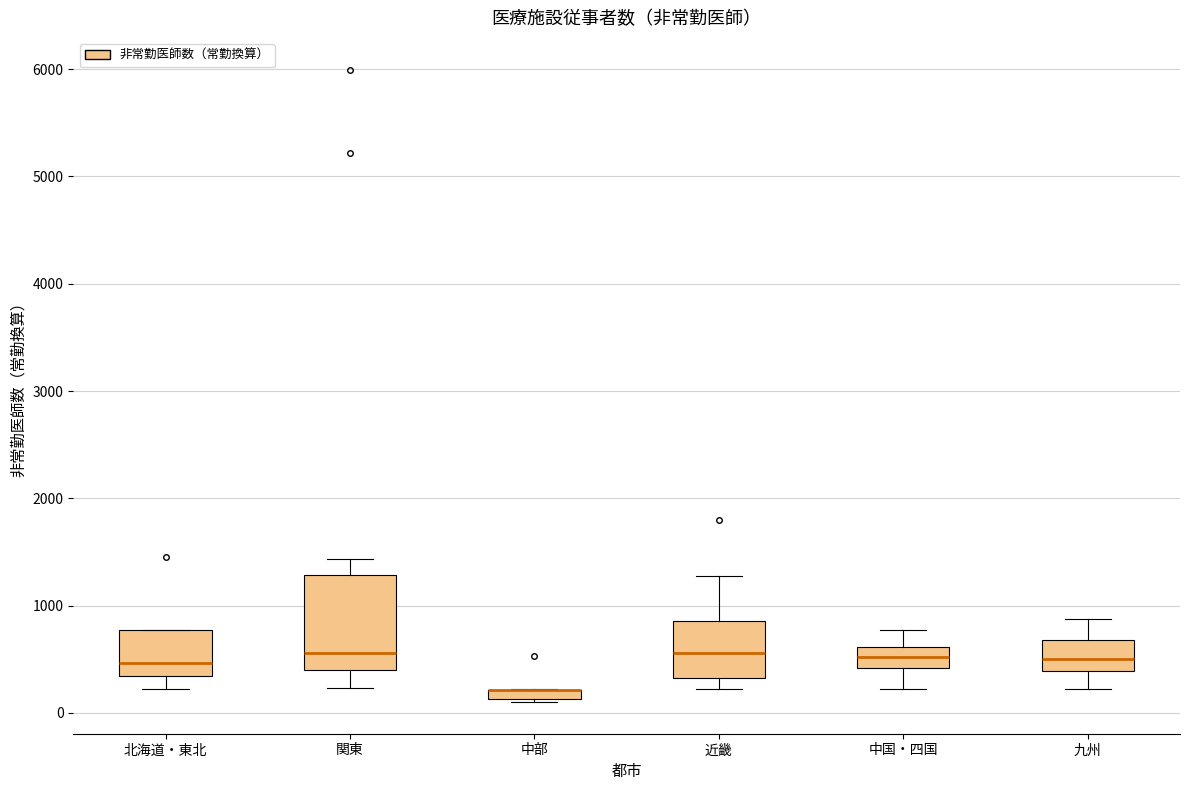

Where is the lower edge of the box for 関東 on the y-axis? The values are not printed on the chart, so give them approximately, as read against the axis.

400